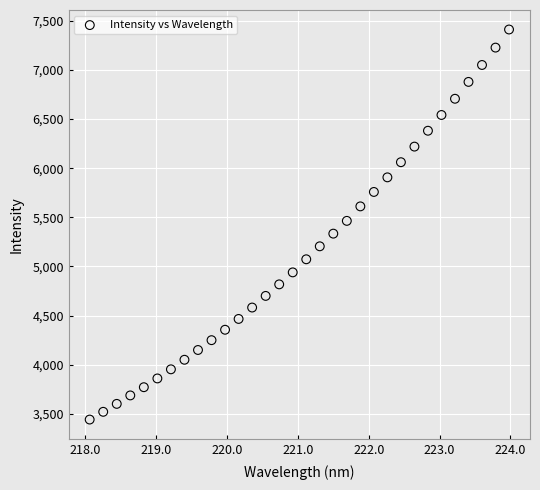

What is the range of X values (max minus min)?

5.9